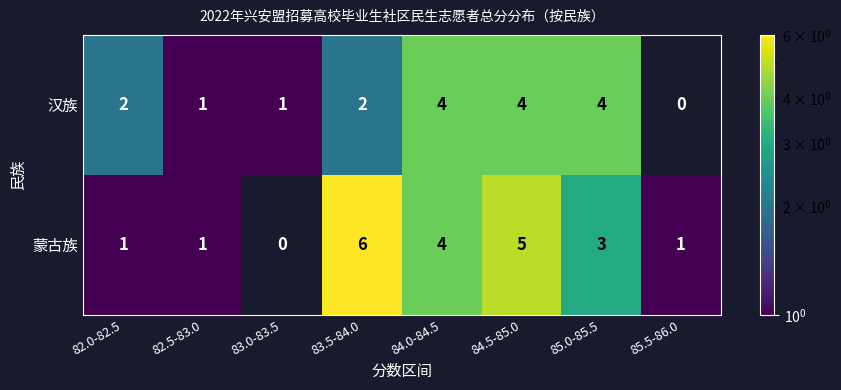

Is the value of 蒙古族 at 85.0-85.5 greater than the value of 汉族 at 83.0-83.5?

Yes